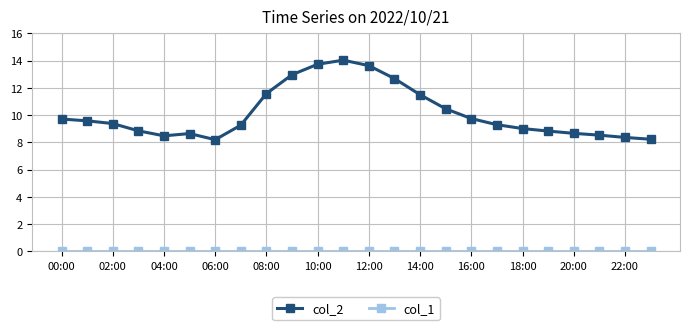

Which series has the widest spread of values?

col_2